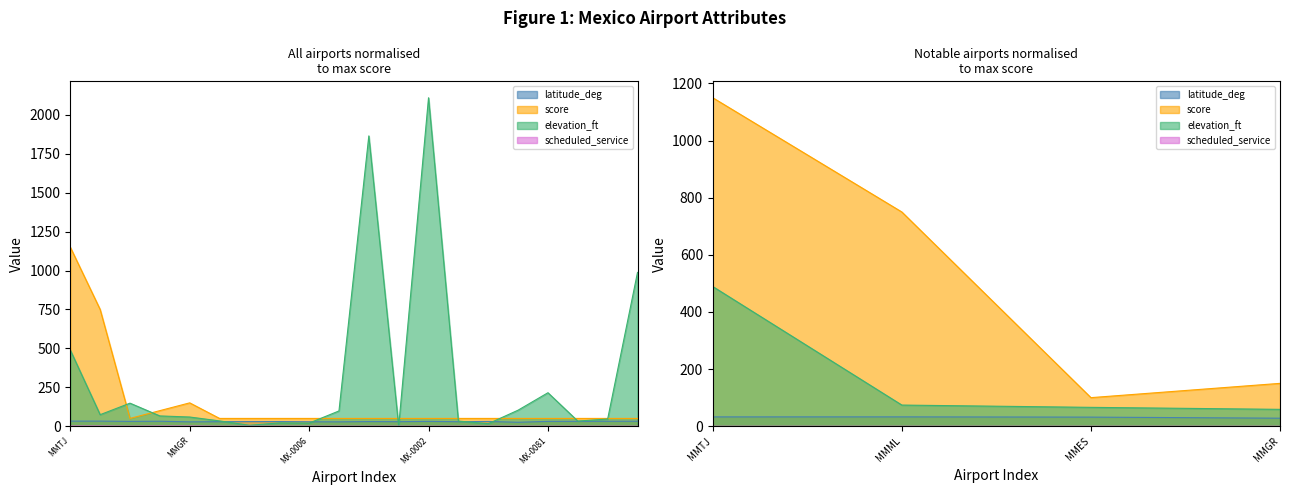

Where is the first local maximum for elevation_ft?

MMSF